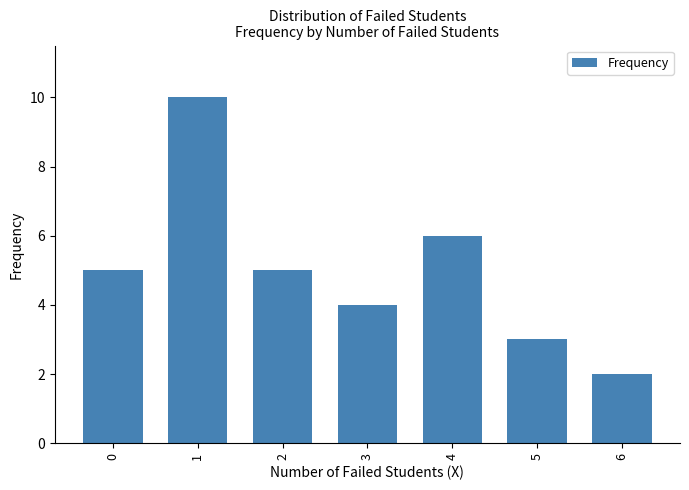

What is the change in value from 4 to 6?

-4